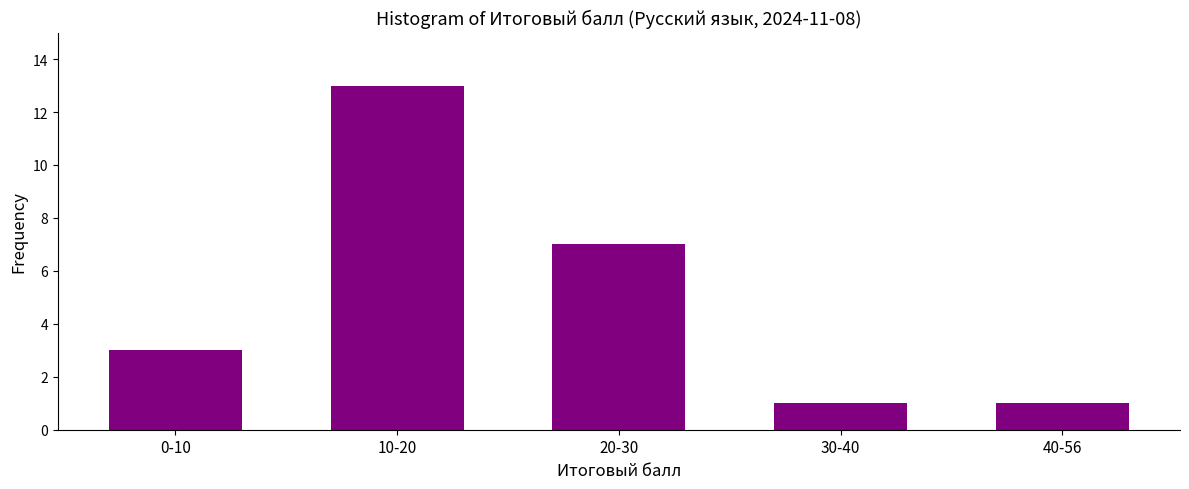

Reading left to right, extract all data points from this chart.

0-10=3	10-20=13	20-30=7	30-40=1	40-56=1